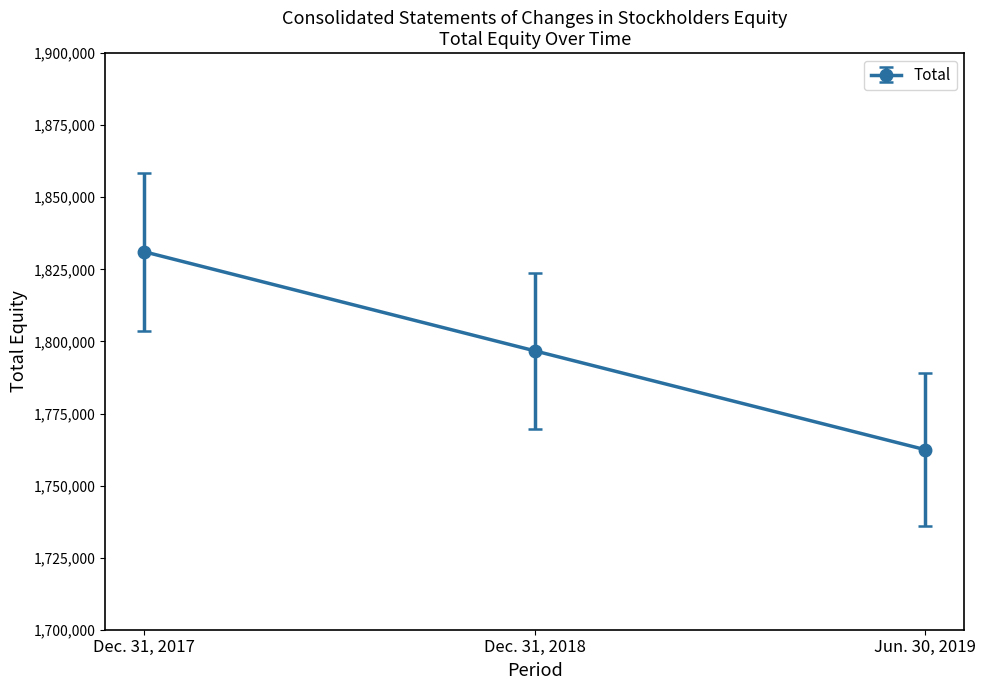

Reading left to right, what are all the values shown in this chart?

Dec. 31, 2017=1831099	Dec. 31, 2018=1796732	Jun. 30, 2019=1762445